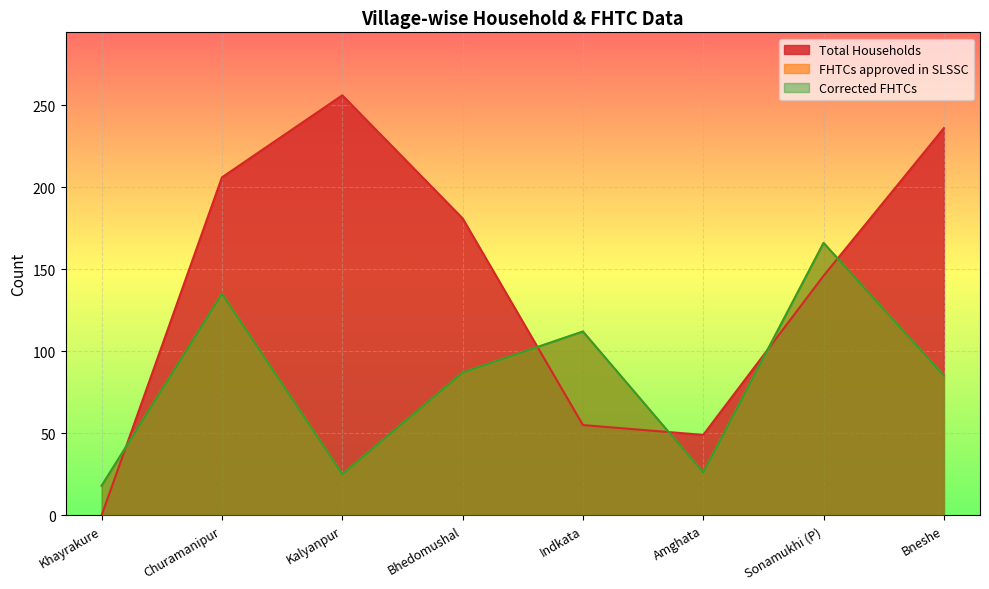

The Corrected FHTCs series shows 25 at Kalyanpur. True or false?

True